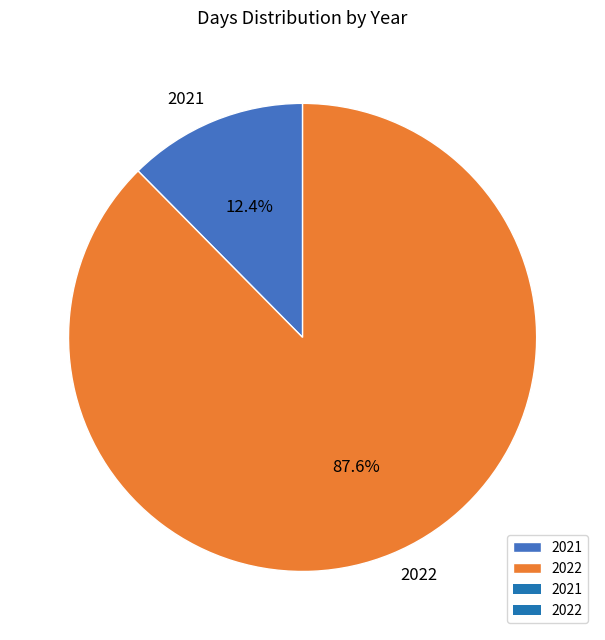

How much of the chart is everything except 2022?

12.4%